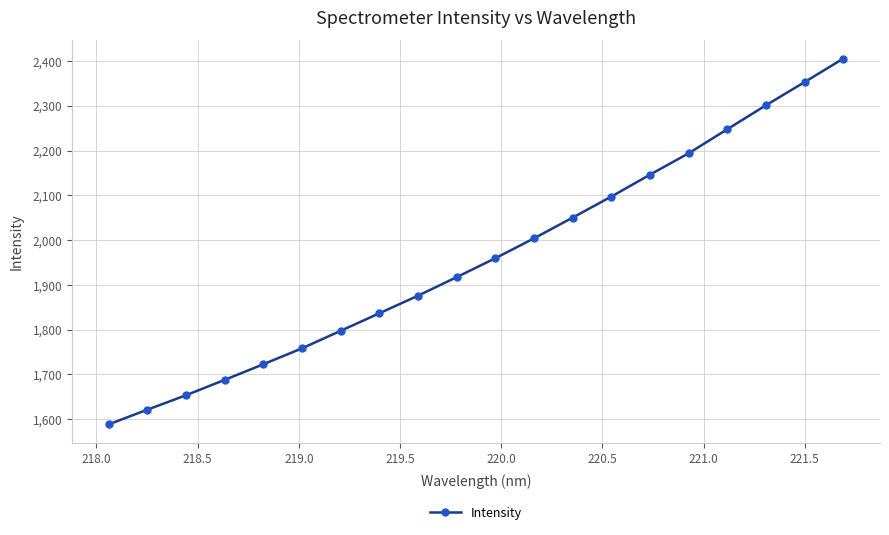

What is the sum of all values?

39219.1